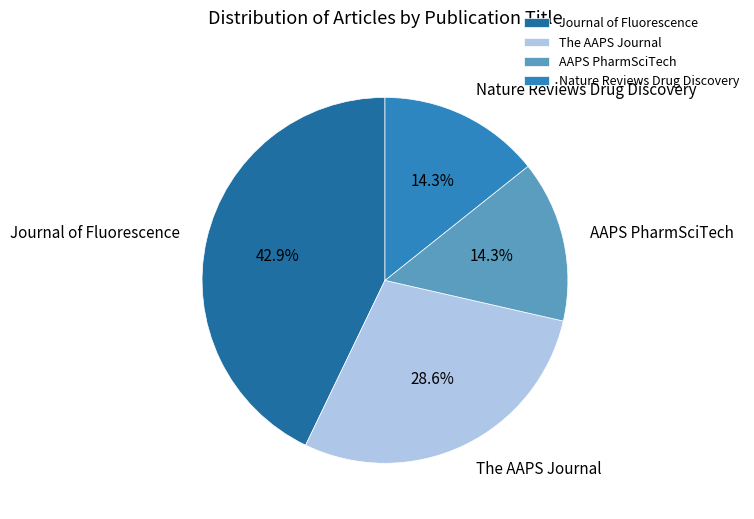

To the nearest percent, what is the average slice percentage?

25%